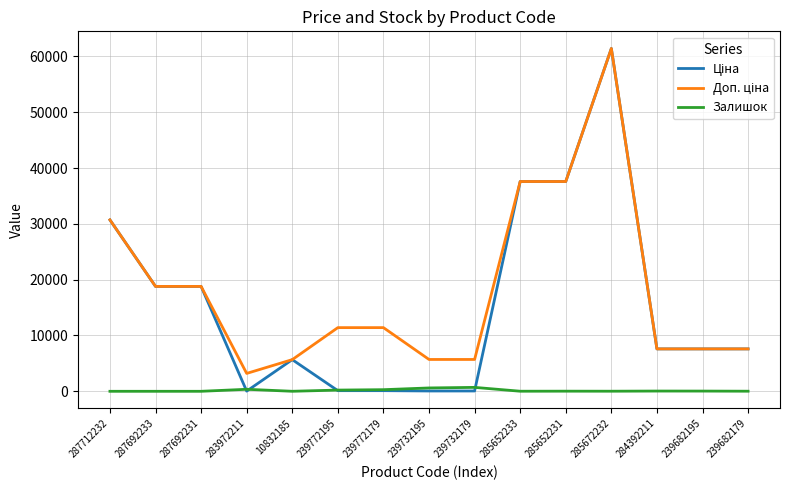

What is the greatest value displayed?

61434.3